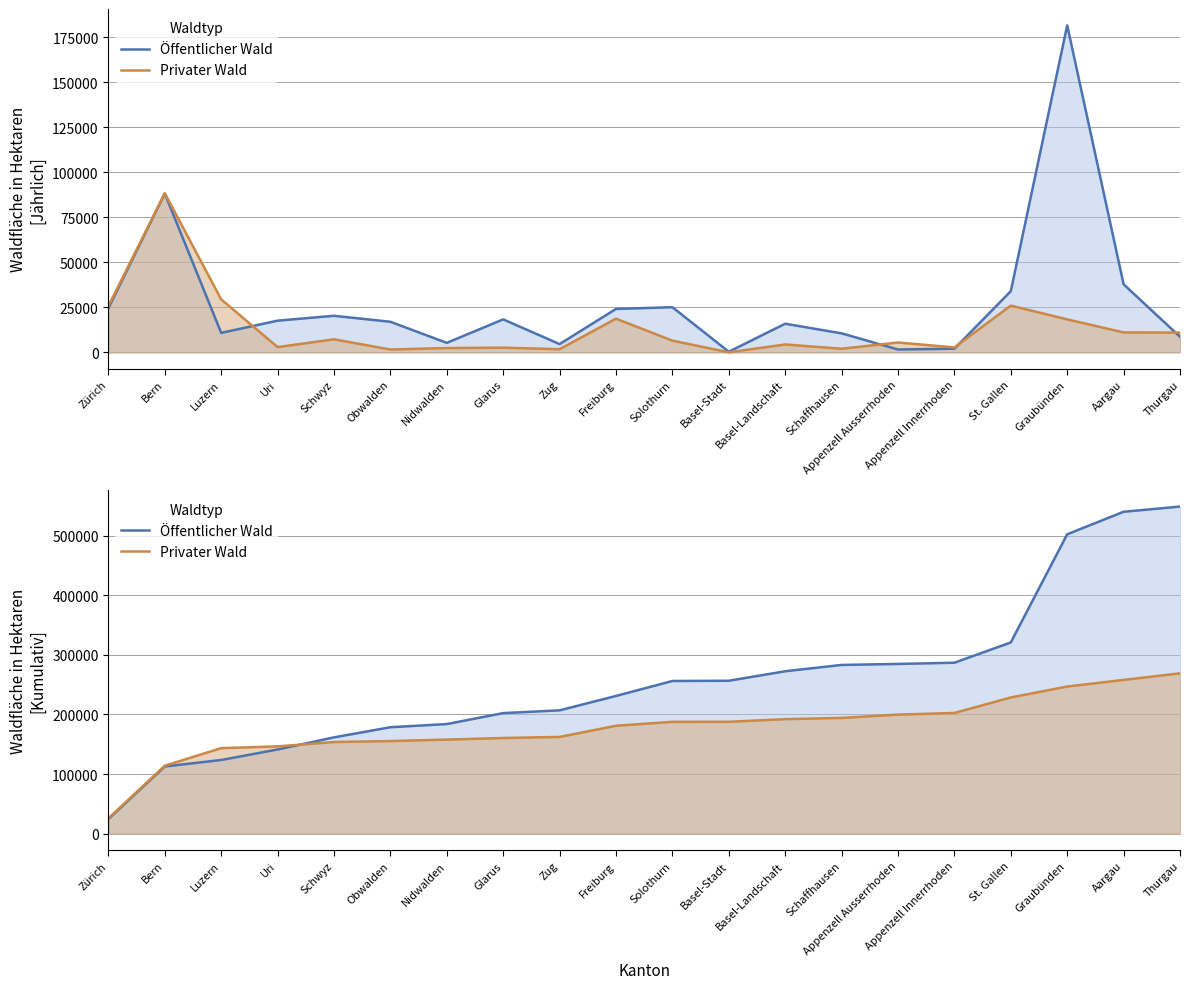

Rank the series at Bern from highest to lowest value.

Privater Wald, Öffentlicher Wald